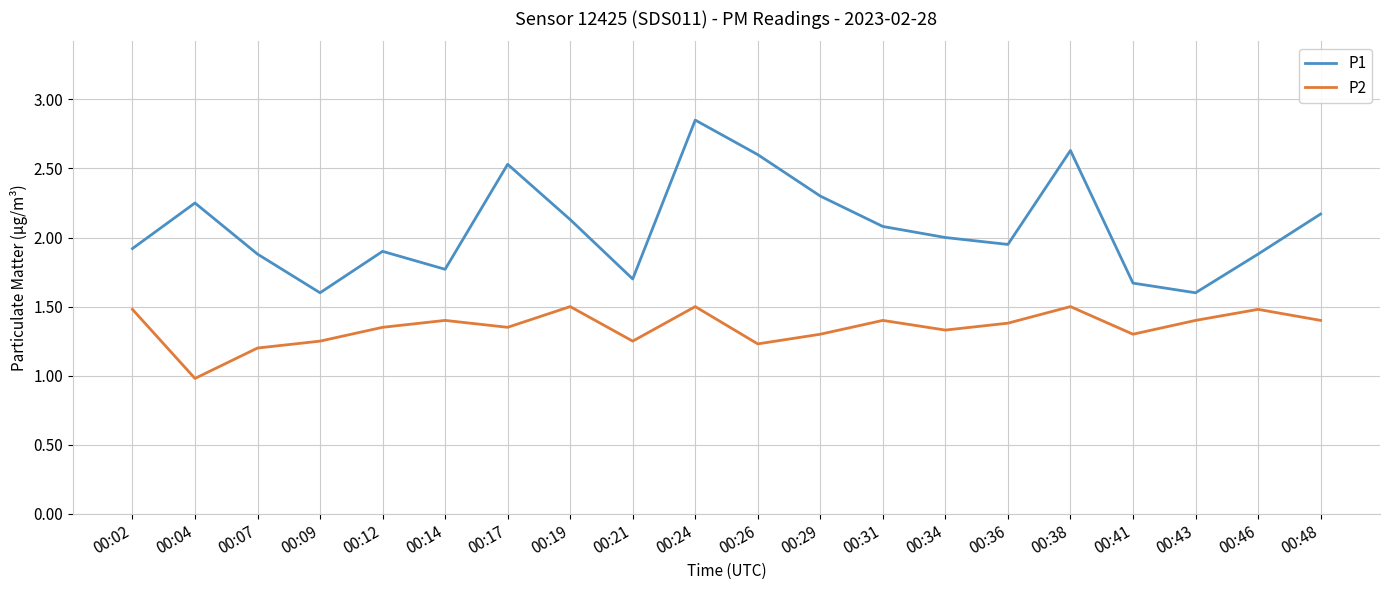

True or false: P2 and P1 cross at least once.

False